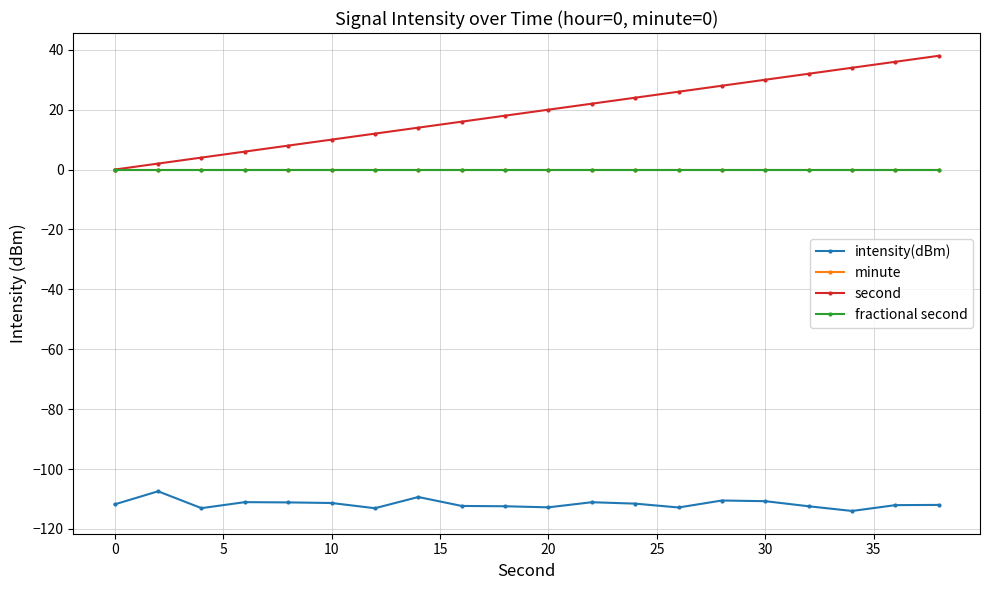

True or false: fractional second and second cross at least once.

False